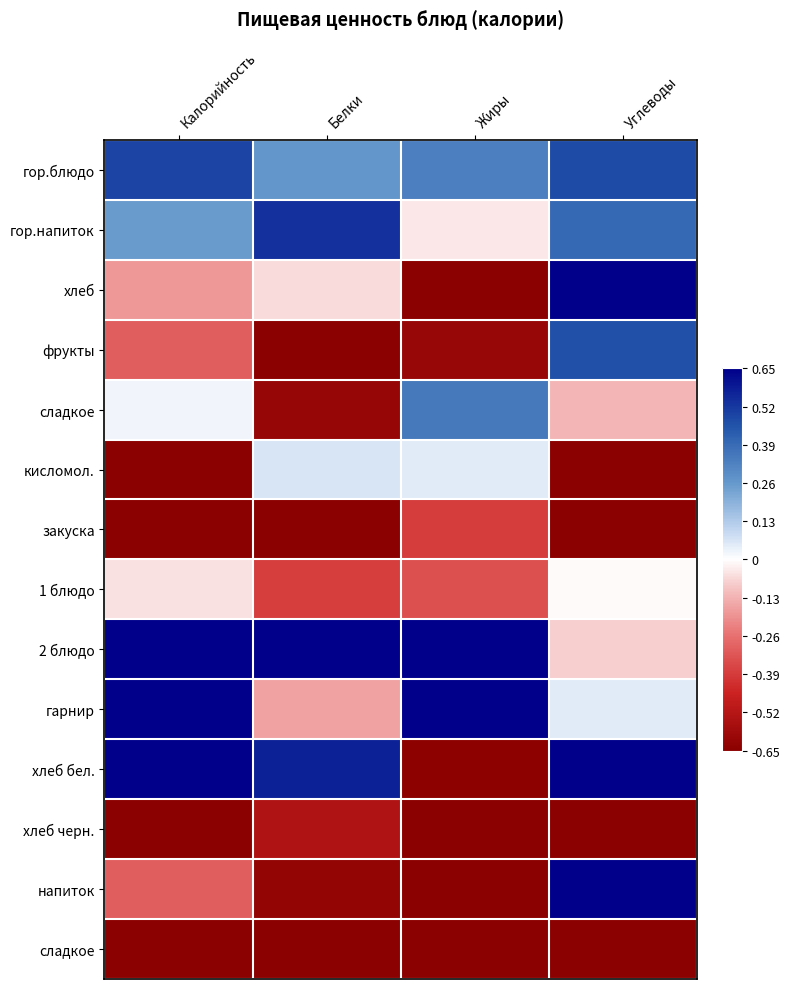

At how many categories does at least one series exceed 0?

4